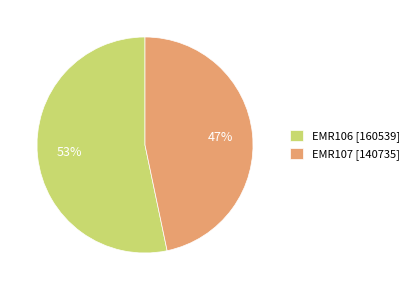

Which category has the smallest portion of the pie?

EMR107